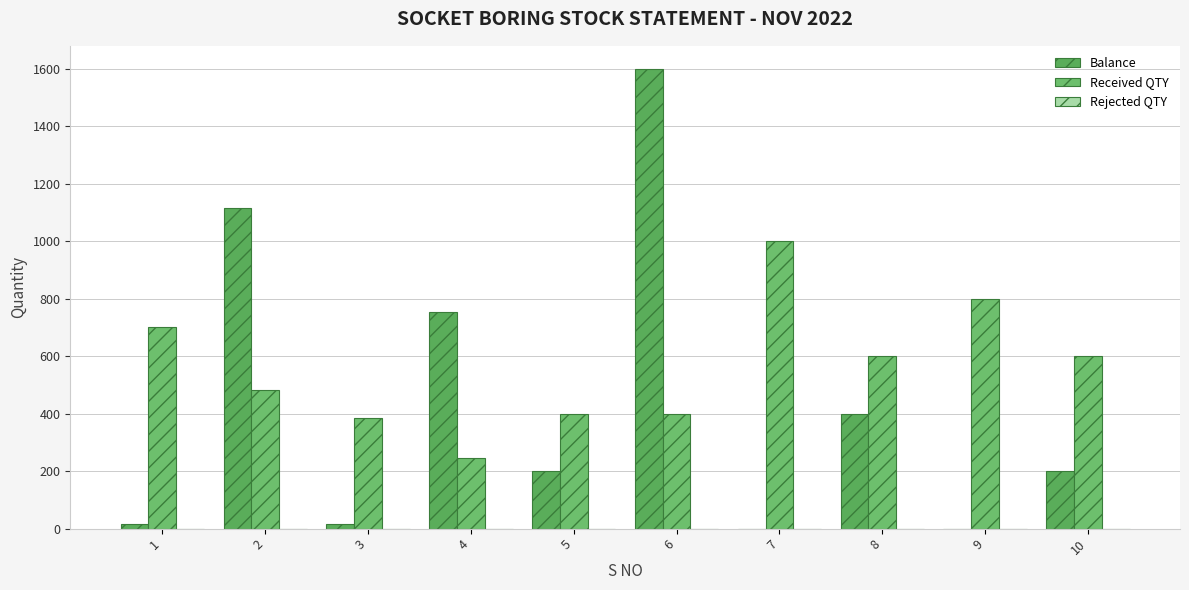

List the series in order of their peak value, lowest first.

Rejected QTY, Received QTY, Balance